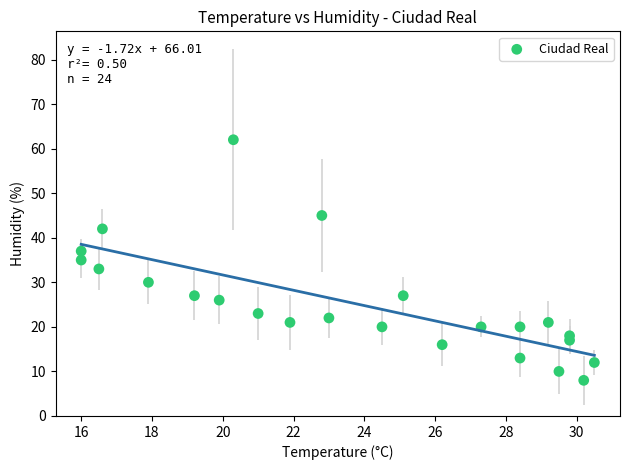

What is the range of Y values (max minus min)?

54